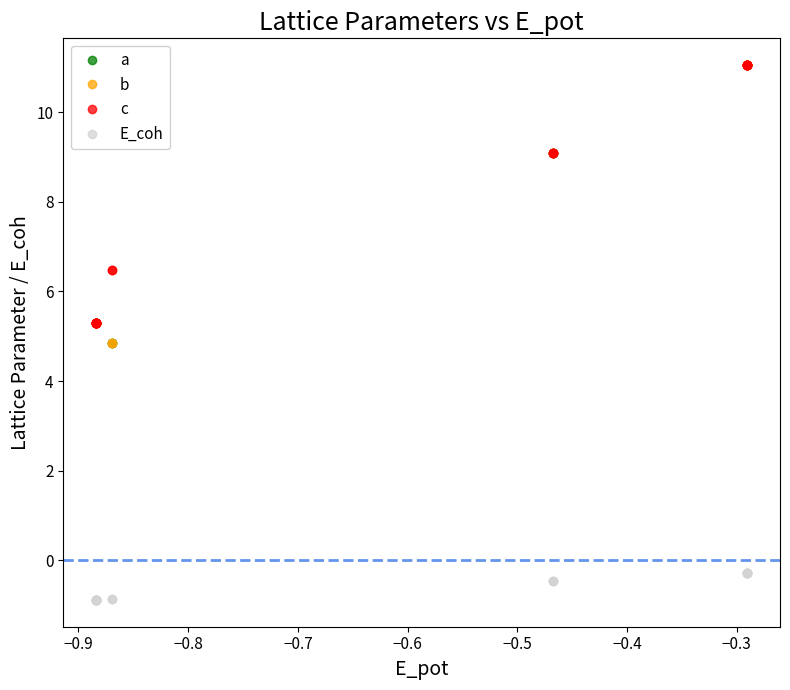

Reading left to right, what are all the values shown in this chart?

a: 5.3	5.3	5.3	5.3	5.3	5.3	5.3	5.3	5.3	5.3	4.9	4.9	9.1	9.1	9.1	11.0	11.0	11.0	11.0	11.0	11.0
b: 5.3	5.3	5.3	5.3	5.3	5.3	5.3	5.3	5.3	5.3	4.9	4.9	9.1	9.1	9.1	11.0	11.0	11.0	11.0	11.0	11.0
c: 5.3	5.3	5.3	5.3	5.3	5.3	5.3	5.3	5.3	5.3	6.5	6.5	9.1	9.1	9.1	11.0	11.0	11.0	11.0	11.0	11.0
E_coh: -0.9	-0.9	-0.9	-0.9	-0.9	-0.9	-0.9	-0.9	-0.9	-0.9	-0.9	-0.9	-0.5	-0.5	-0.5	-0.3	-0.3	-0.3	-0.3	-0.3	-0.3